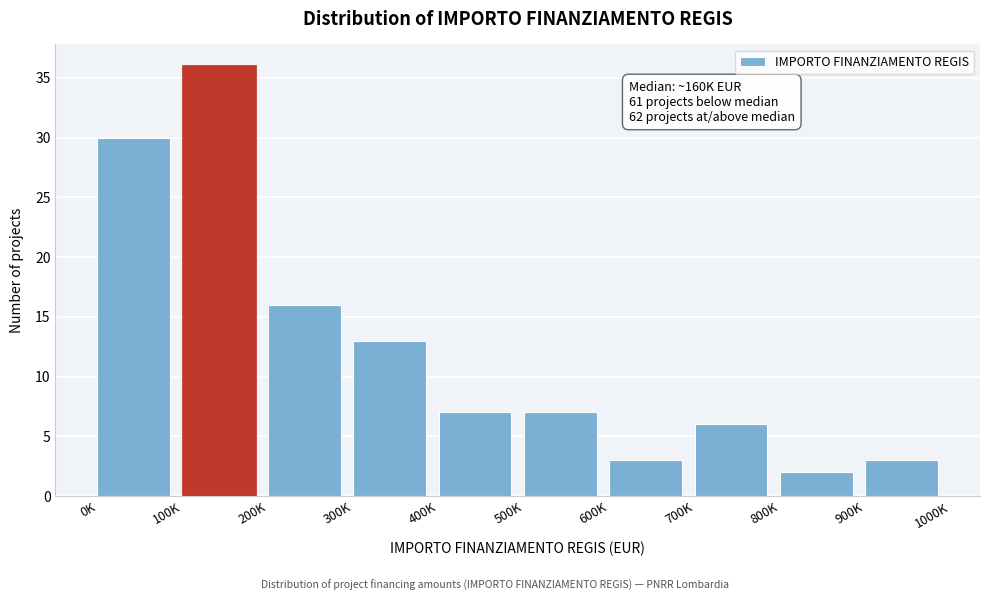

Reading left to right, extract all data points from this chart.

30	36	16	13	7	7	3	6	2	3